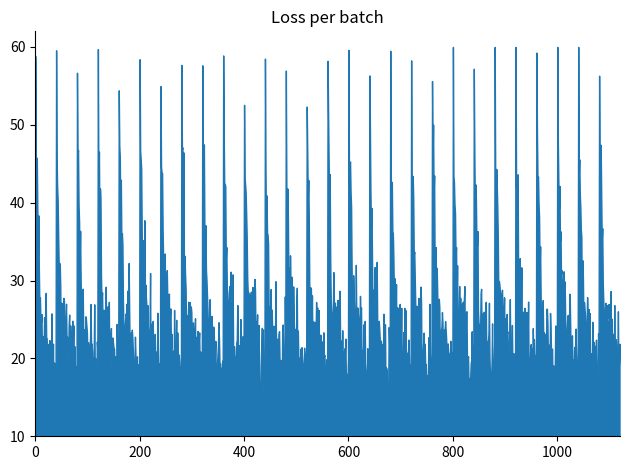

What is the maximum value shown in the chart?

60.0